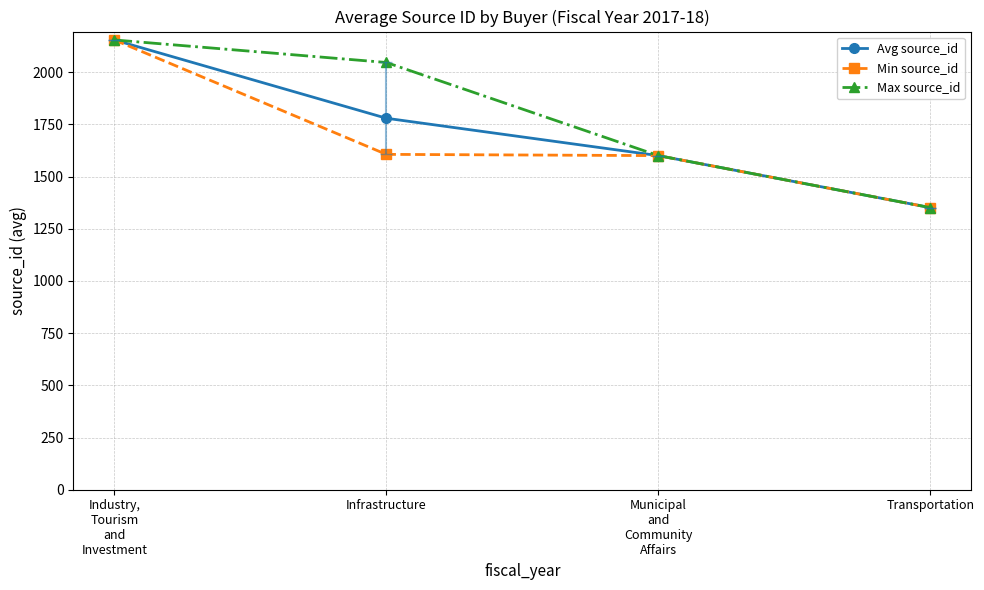

At which label does Avg source_id reach its minimum?

Transportation